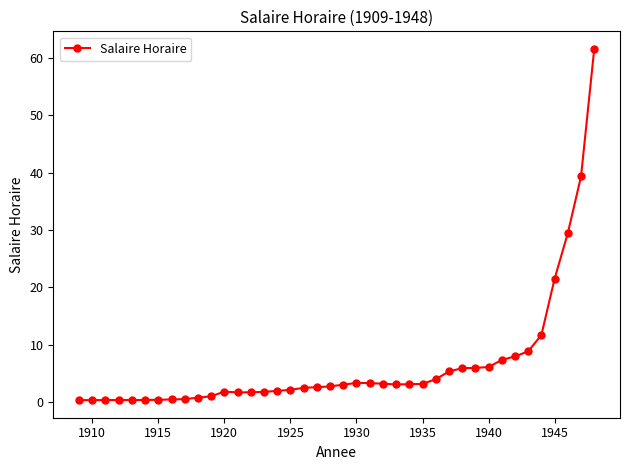

What is the value of the 12th point from the left?

1.8